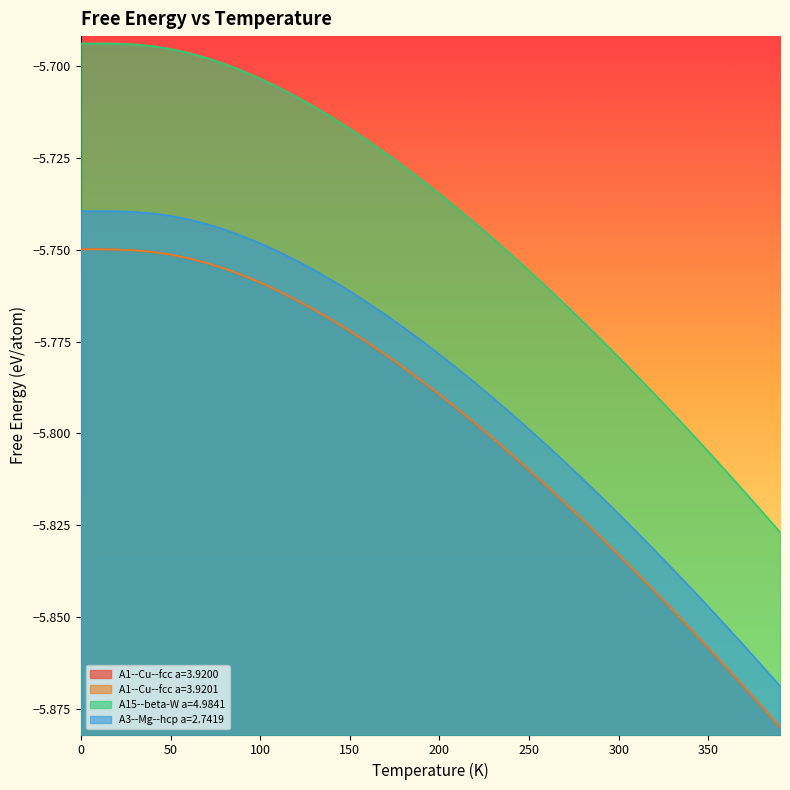

At which category does the chart reach its minimum across all series?

390.0